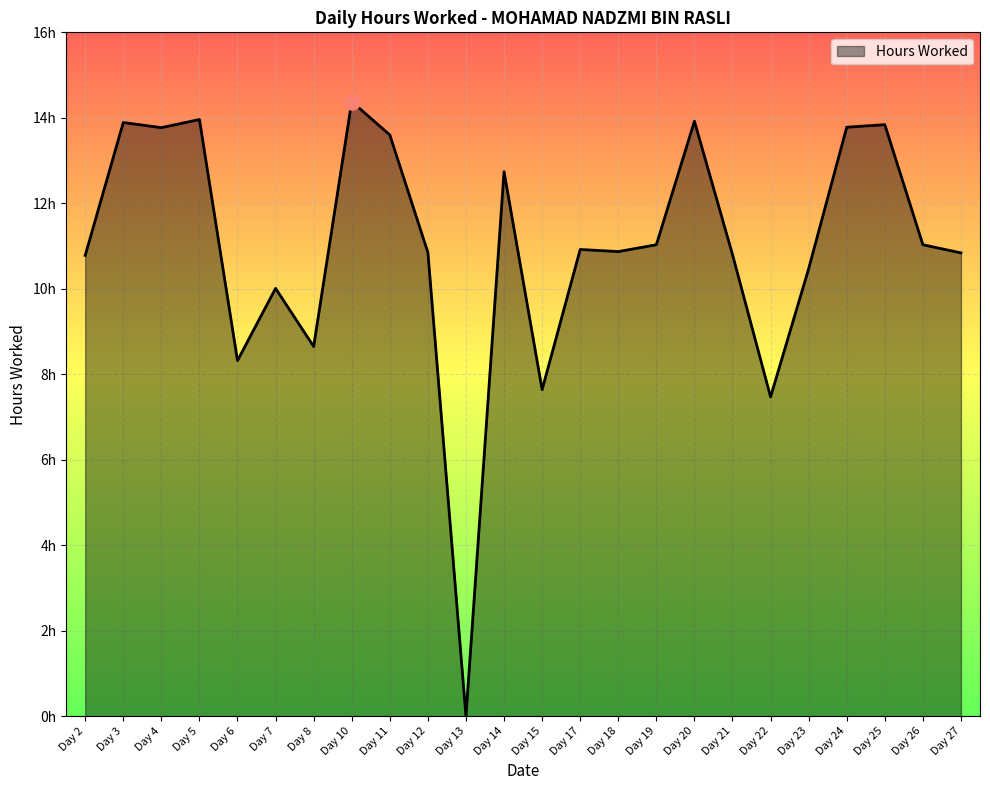

What is the change in value from Day 15 to Day 24?

+6.1